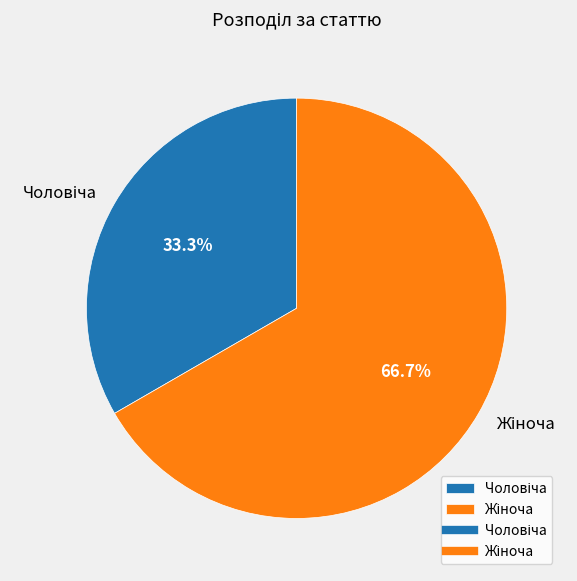

Is there a majority slice in this chart?

Yes